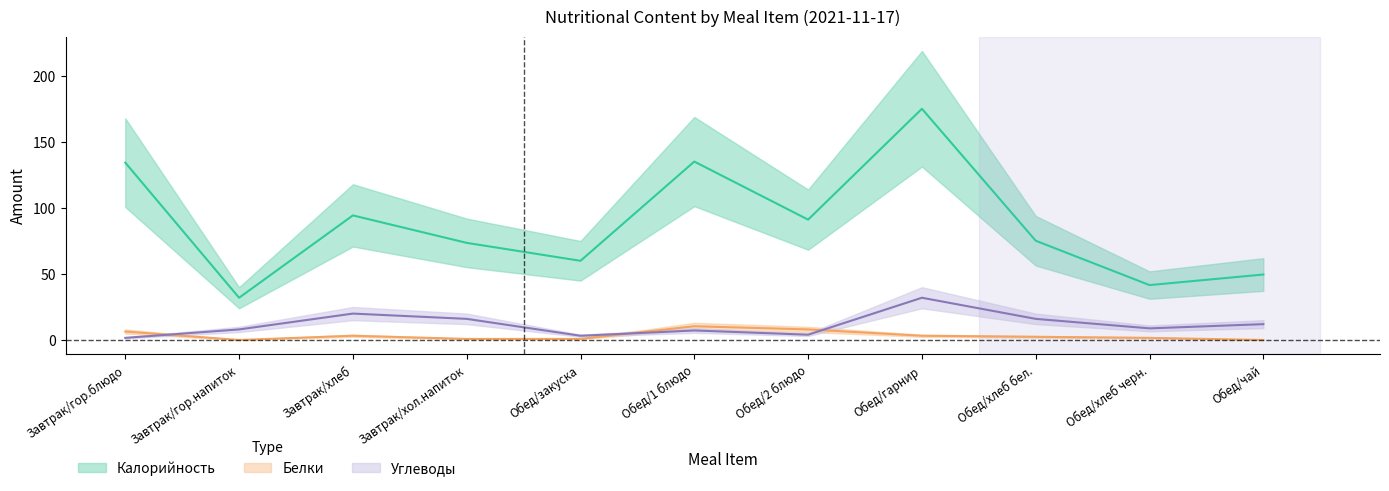

True or false: Калорийность has a value of 88.9 at Обед/чай.

False